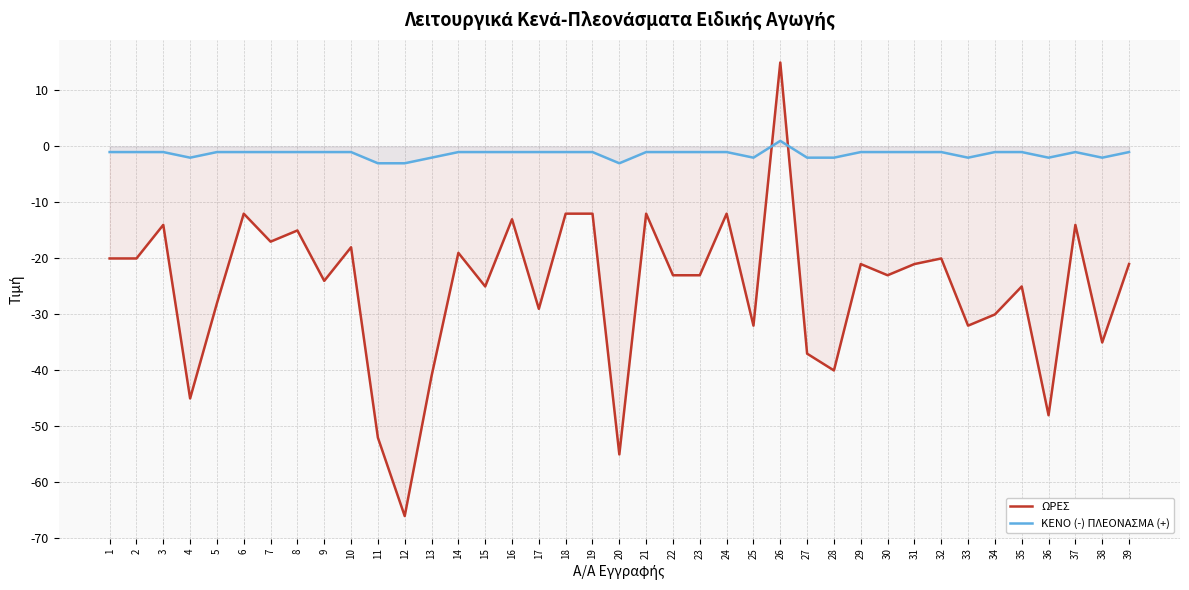

List the labels in order of ΩΡΕΣ value, smallest first.

12, 20, 11, 36, 4, 13, 28, 27, 38, 25, 33, 34, 17, 5, 15, 35, 9, 22, 23, 30, 29, 31, 39, 1, 2, 32, 14, 10, 7, 8, 3, 37, 16, 6, 18, 19, 21, 24, 26